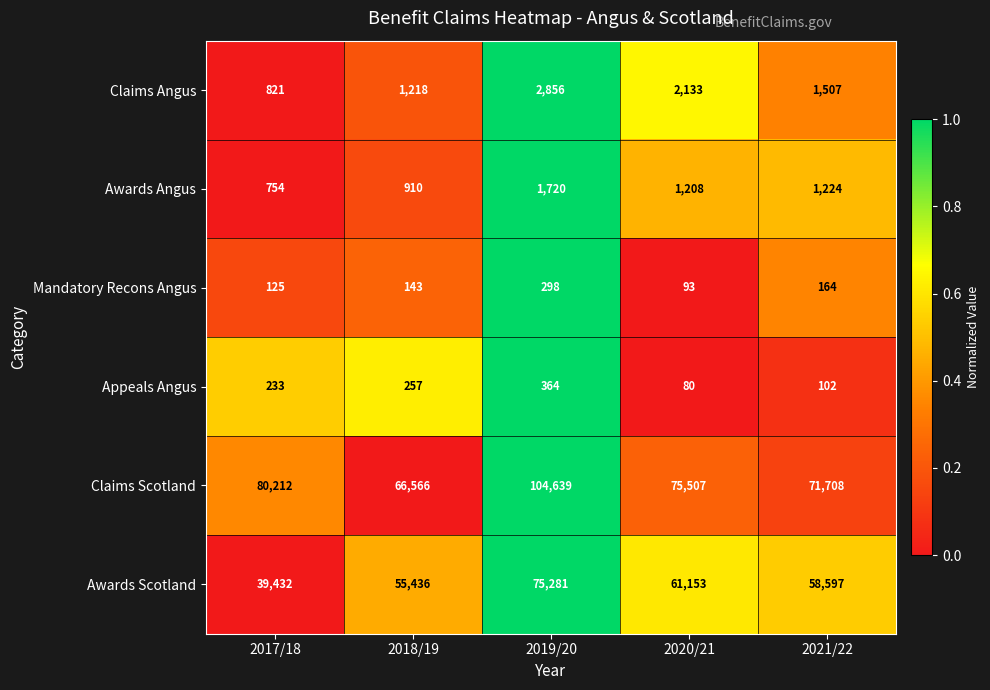

Count the number of data series in this chart.

6